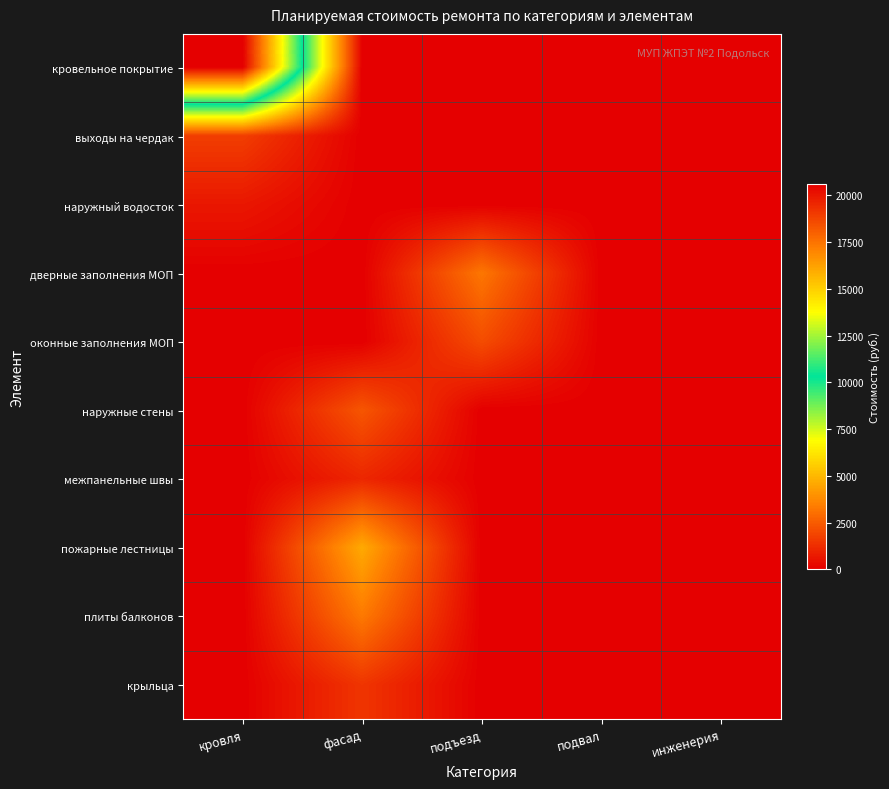

Which series has the largest range (max minus min)?

кровельное покрытие